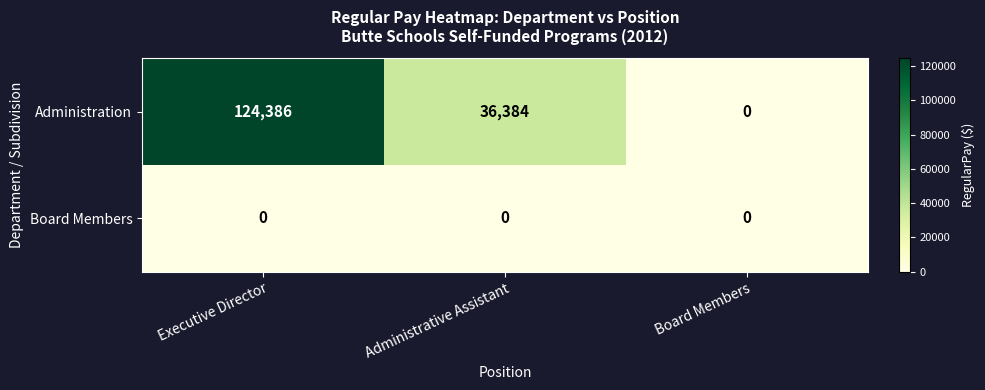

Count the number of categories in the chart.

3